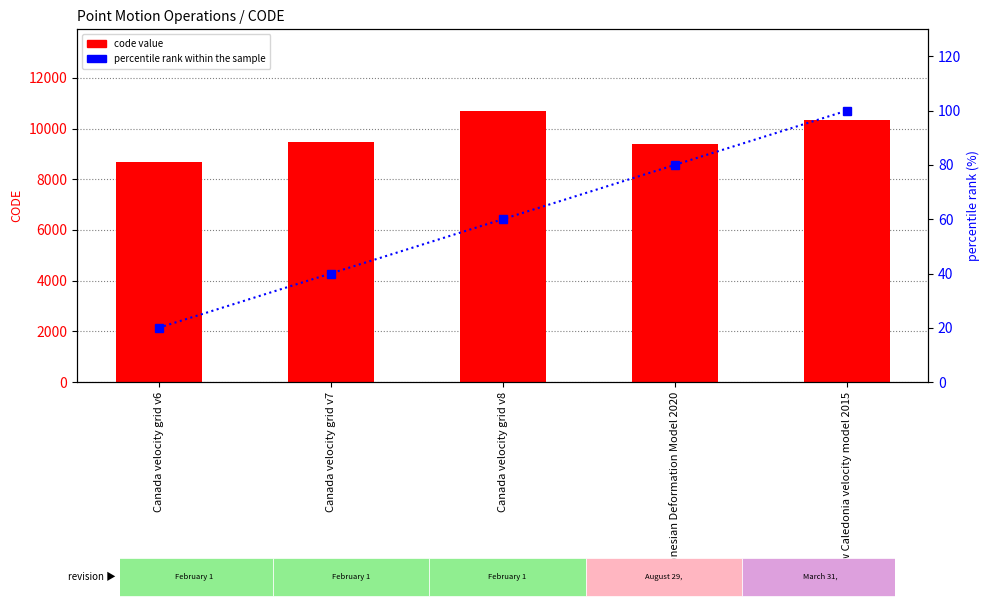

True or false: percentile rank within the sample has a value of 23 at Canada velocity grid v8.

False